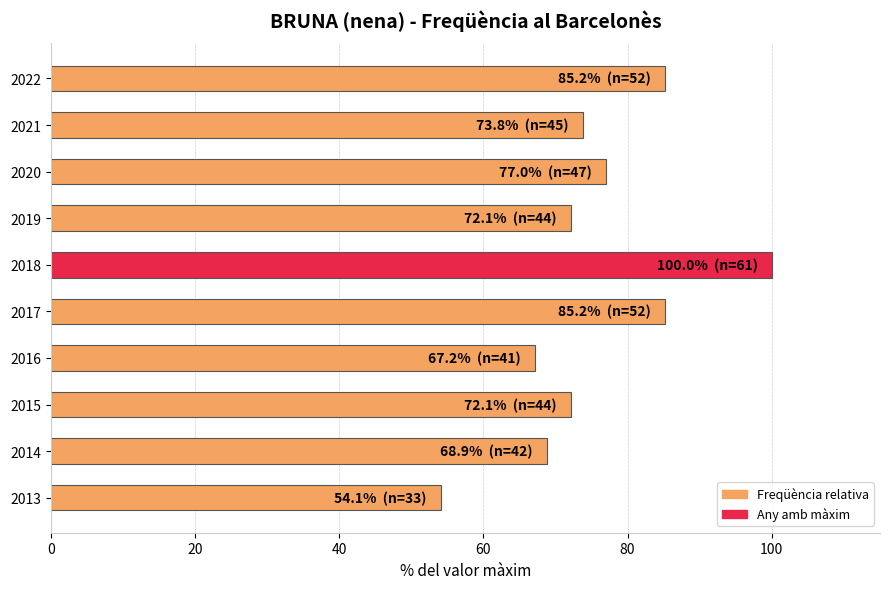

What is the sum of all values?

755.7